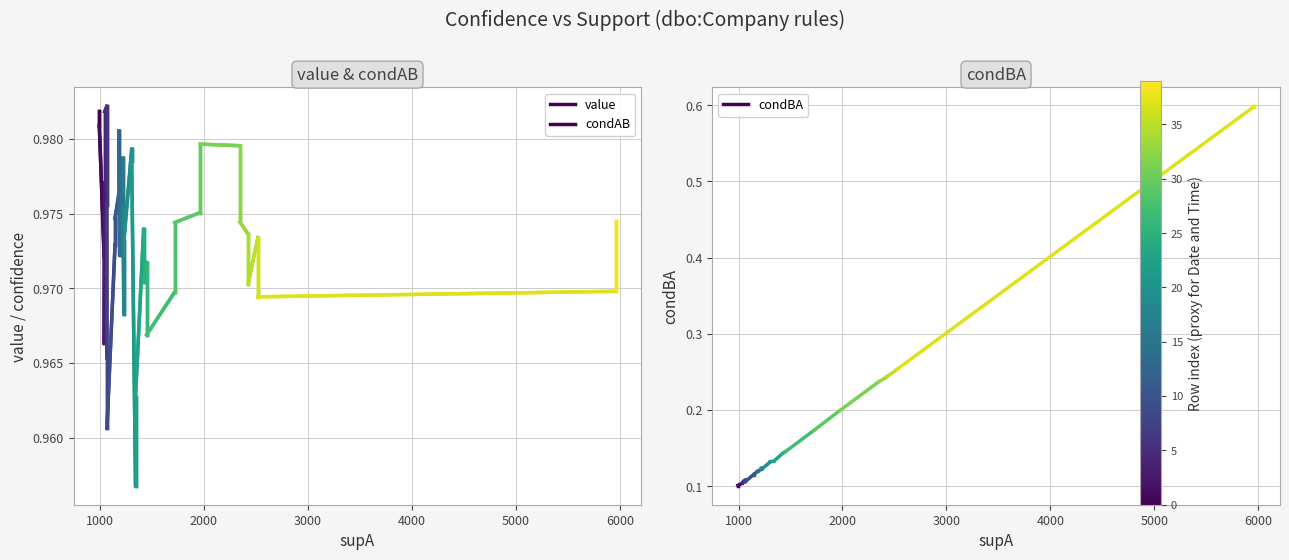

What is the value of the value point at the 1st from the left?

1.0